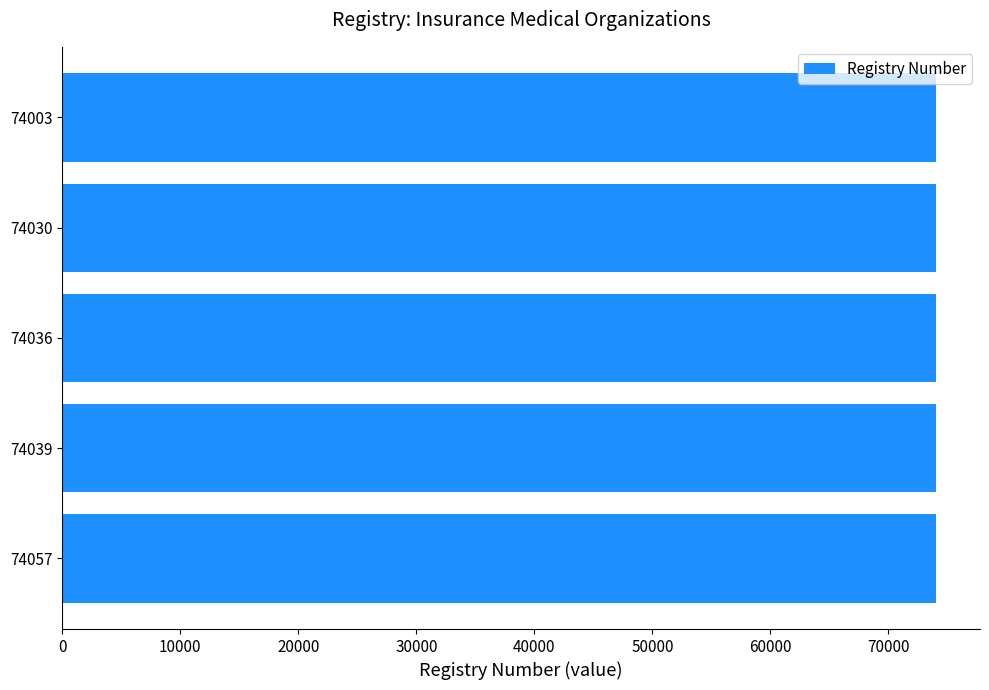

Is it true that the value at 74036 is 99105?

False